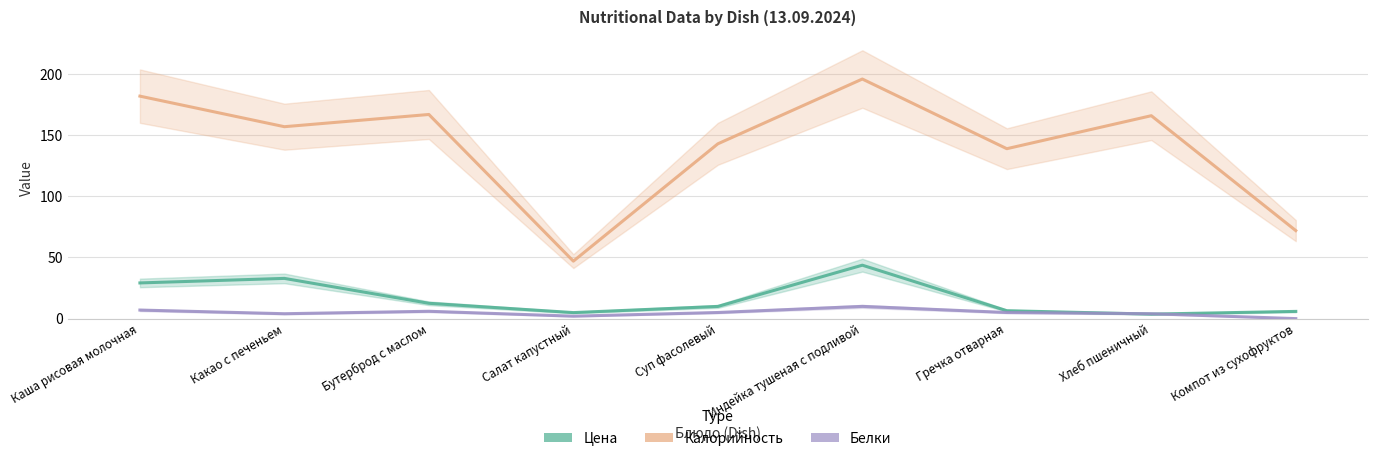

How many categories are shown in the chart?

9